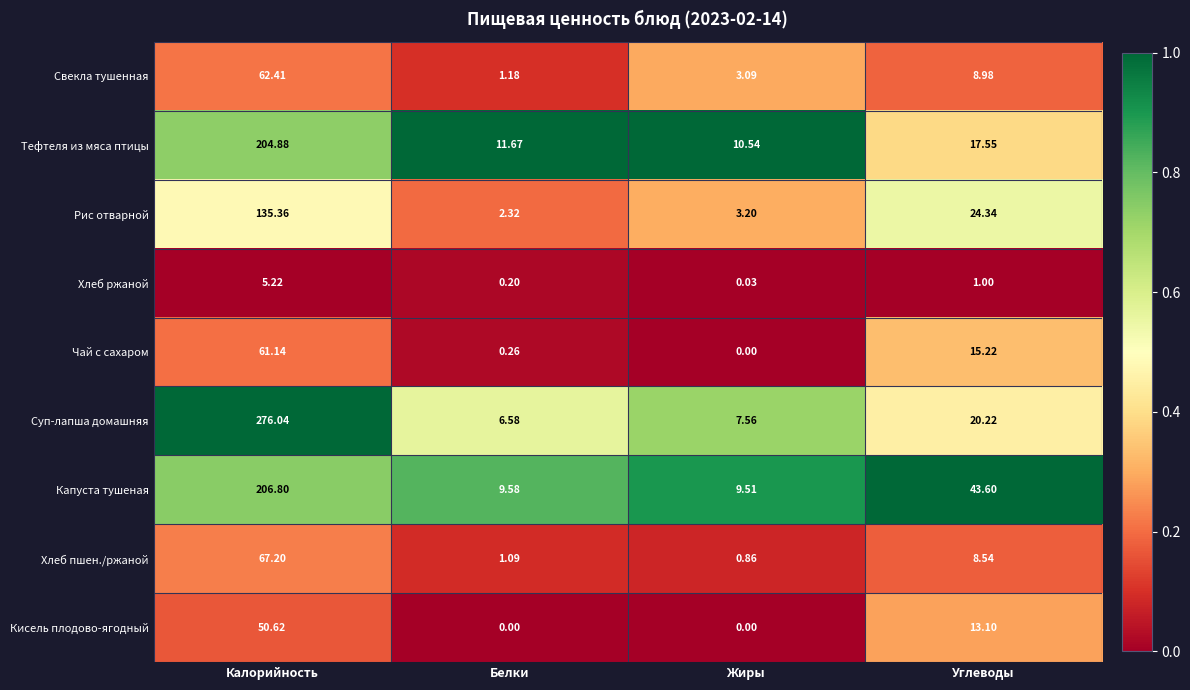

At Белки, list the series in order from smallest to largest.

Кисель плодово-ягодный, Хлеб ржаной, Чай с сахаром, Хлеб пшен./ржаной, Свекла тушенная, Рис отварной, Суп-лапша домашняя, Капуста тушеная, Тефтеля из мяса птицы